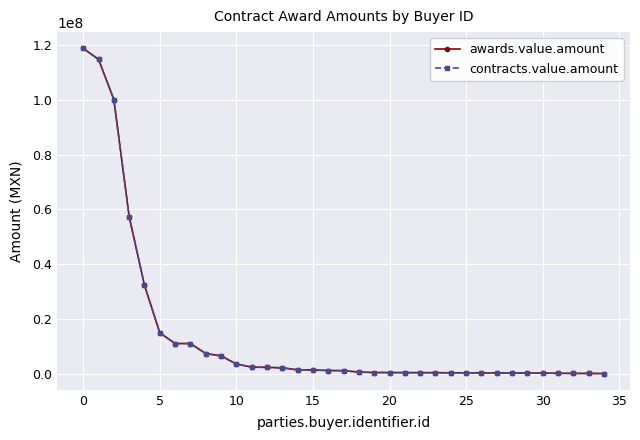

True or false: awards.value.amount and contracts.value.amount cross at least once.

False